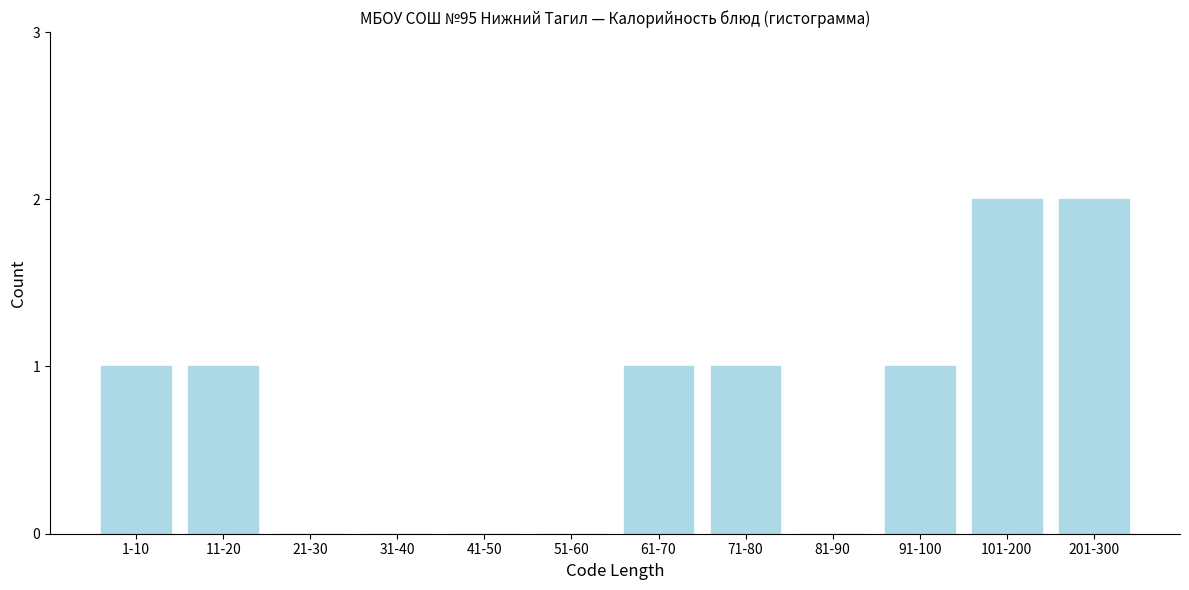

Reading right to left, transcribe all the data shown in this chart.

201-300=2	101-200=2	91-100=1	81-90=0	71-80=1	61-70=1	51-60=0	41-50=0	31-40=0	21-30=0	11-20=1	1-10=1